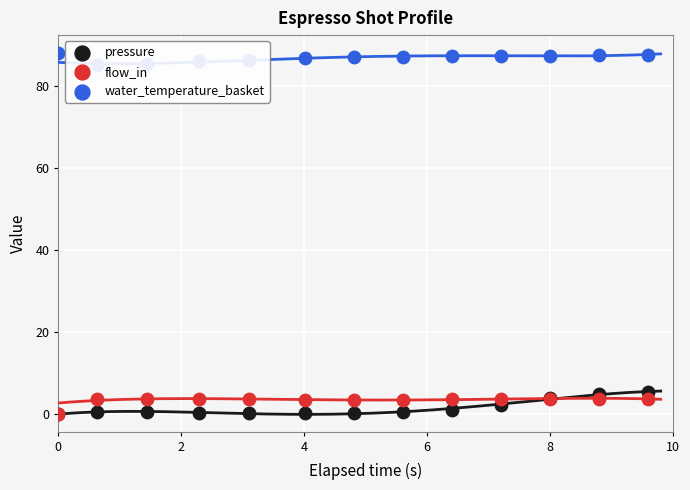

Which series has the largest total across all categories?

water_temperature_basket